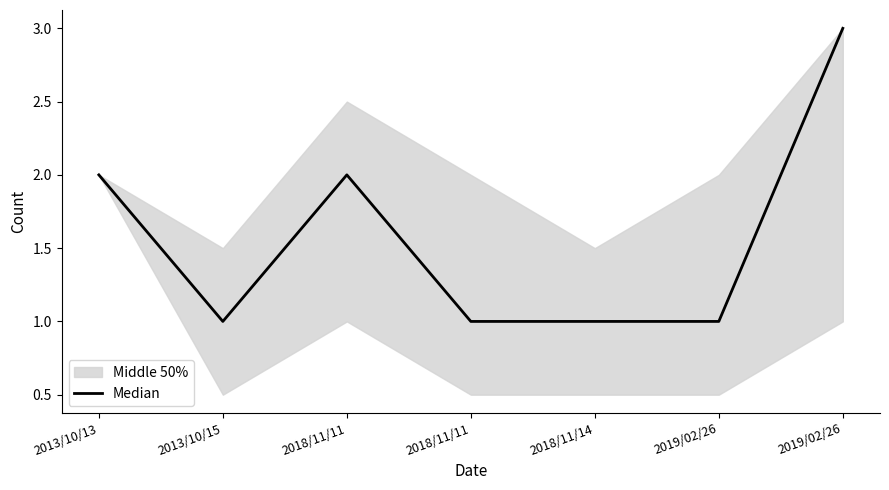

Reading left to right, extract all data points from this chart.

2013/10/13=2	2013/10/15=1	2018/11/11=2	2018/11/11=1	2018/11/14=1	2019/02/26=1	2019/02/26=3